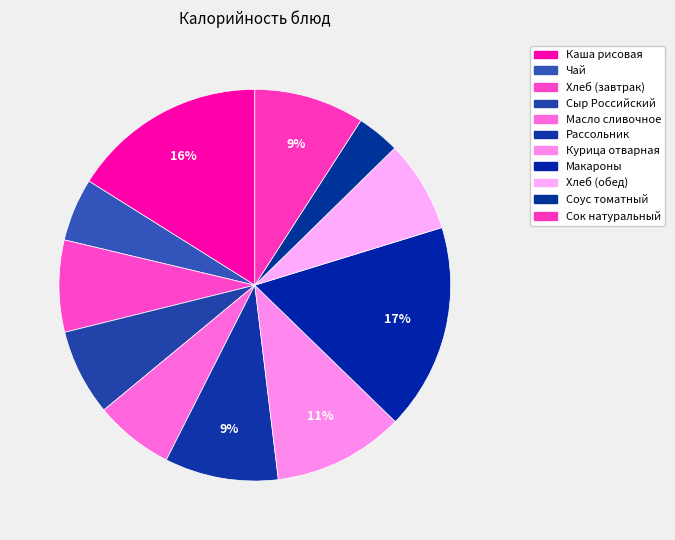

How many slices are in this pie chart?

11